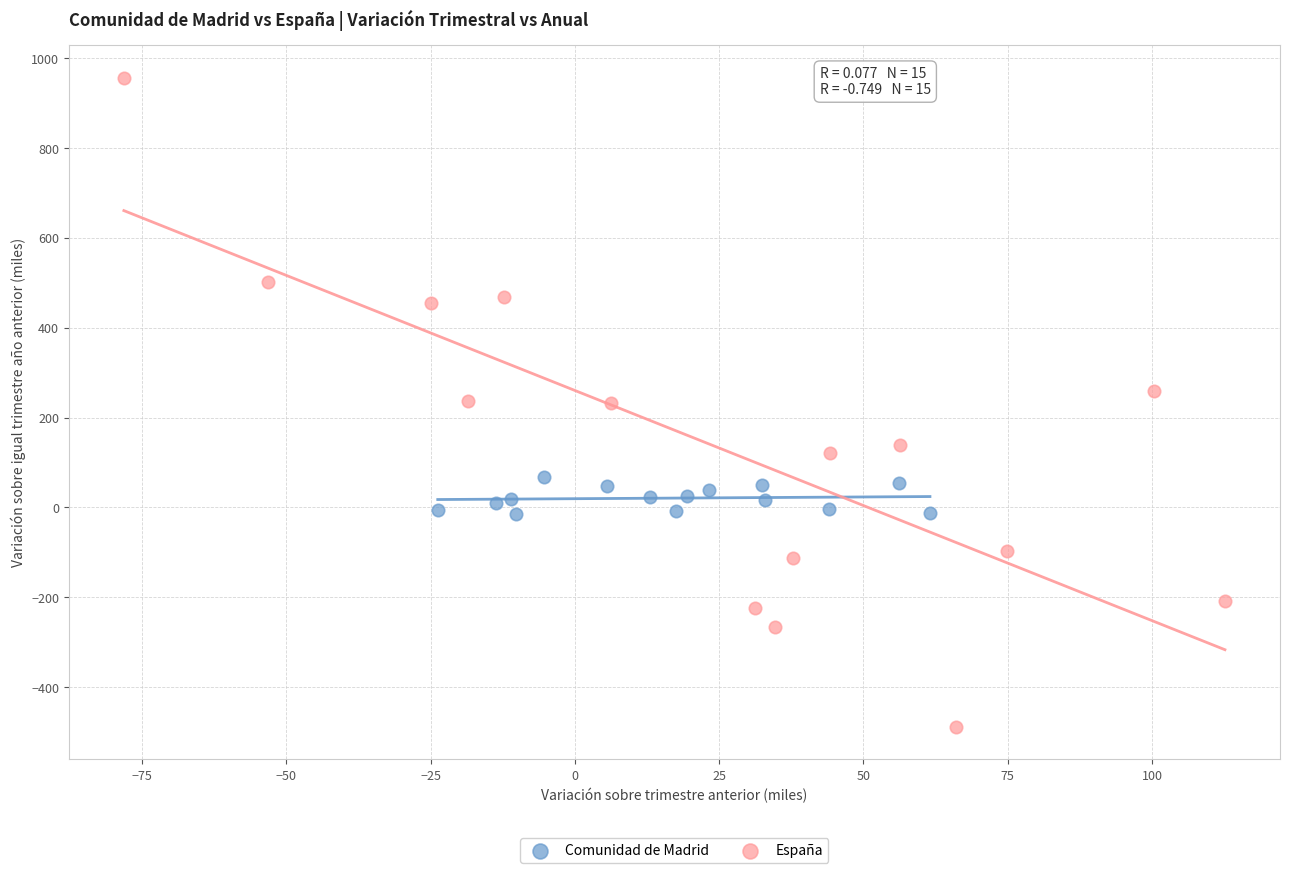

Which series has the largest Y range (max minus min)?

España